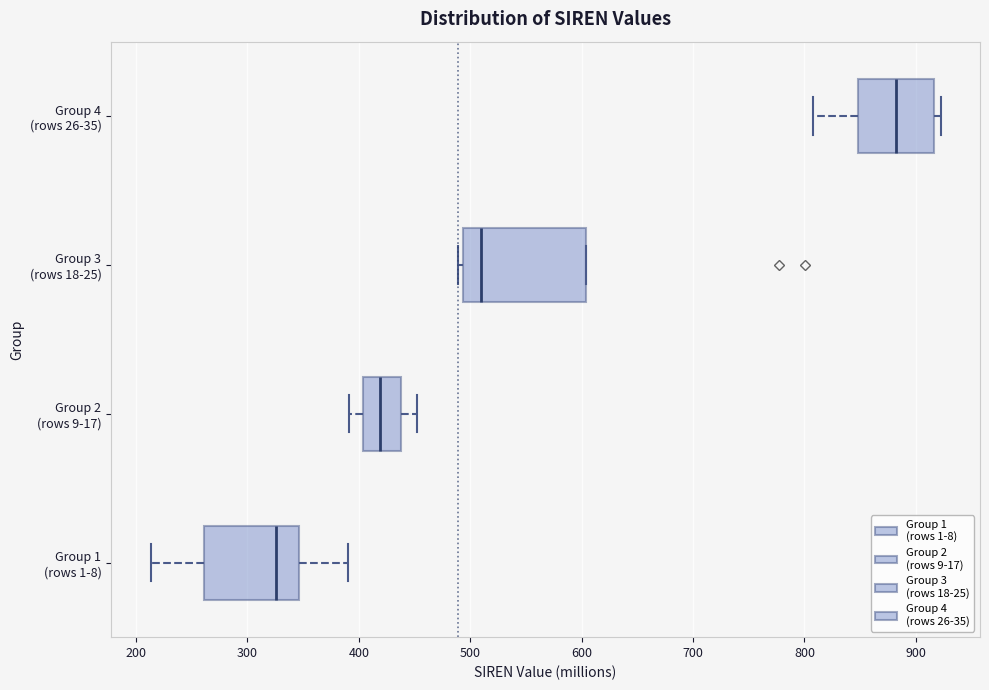

Comparing the boxes themselves (not the whiskers), which one is the widest?

Group 3 (rows 18-25)